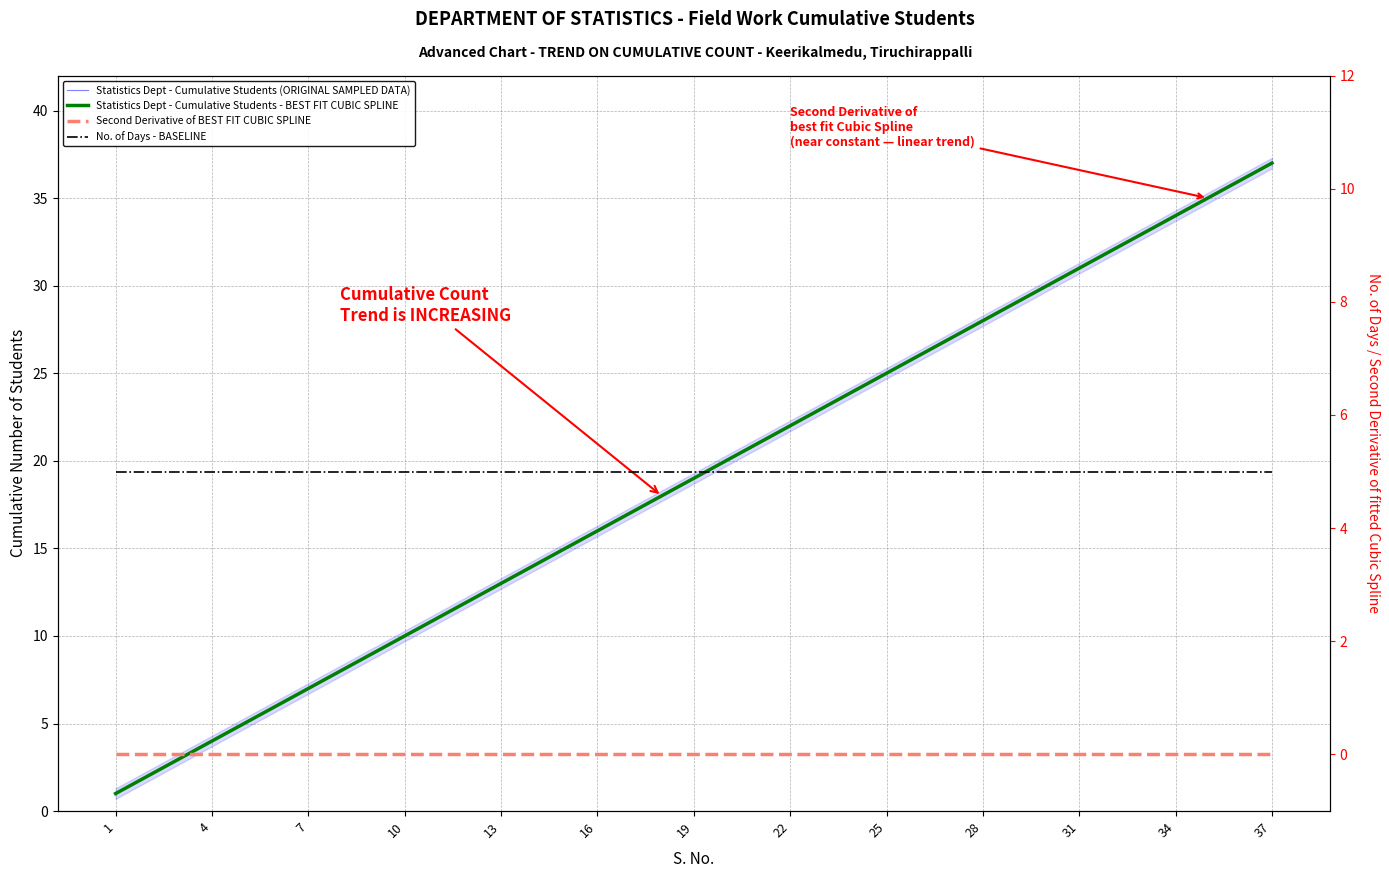

Where does the data first go above 19?

20